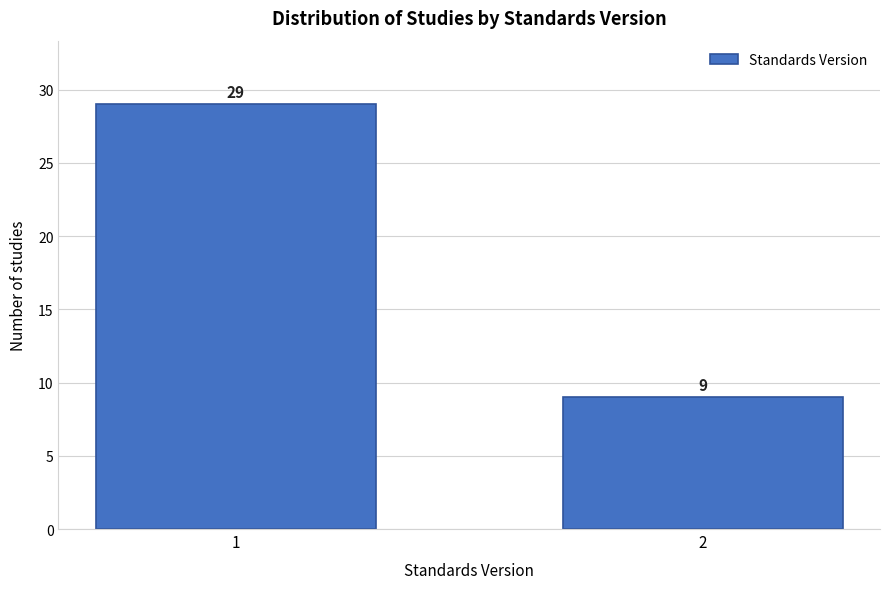

Reading left to right, what are all the values shown in this chart?

29	9